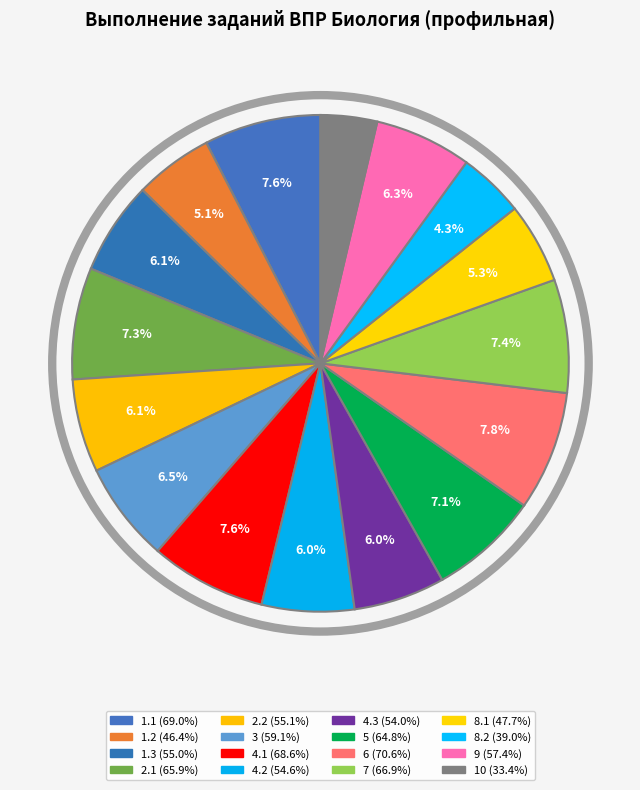

Rank the categories by value from lowest to highest.

10, 8.2, 1.2, 8.1, 4.3, 4.2, 1.3, 2.2, 9, 3, 5, 2.1, 7, 4.1, 1.1, 6